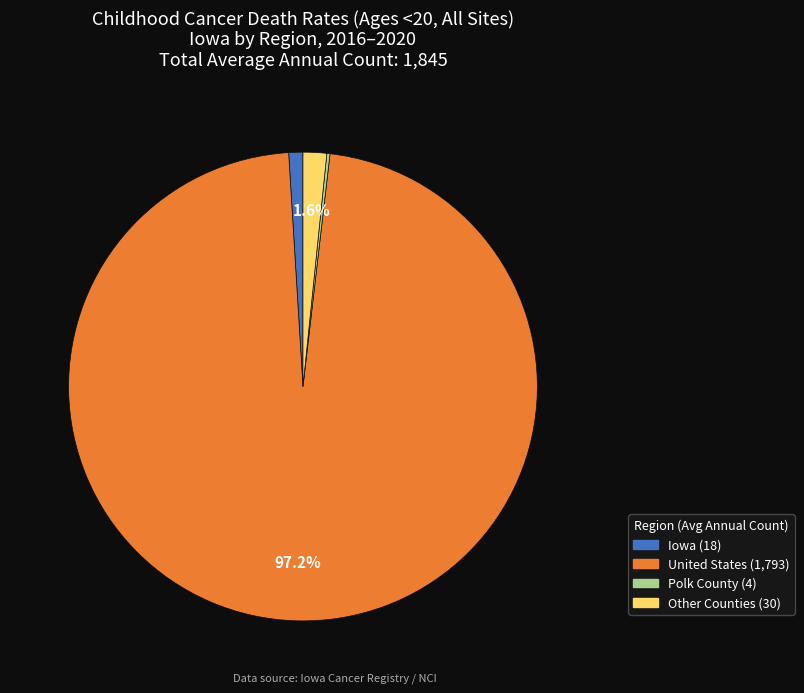

Is there a majority slice in this chart?

Yes